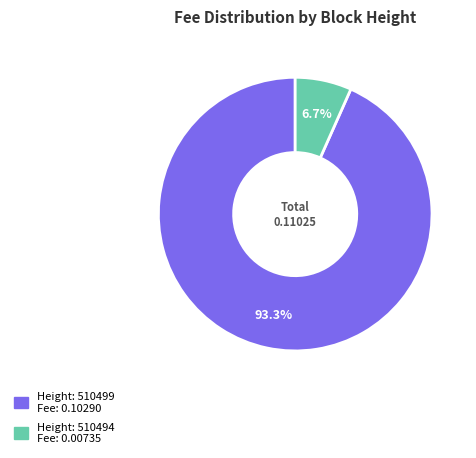

Count the number of slices in the pie.

2